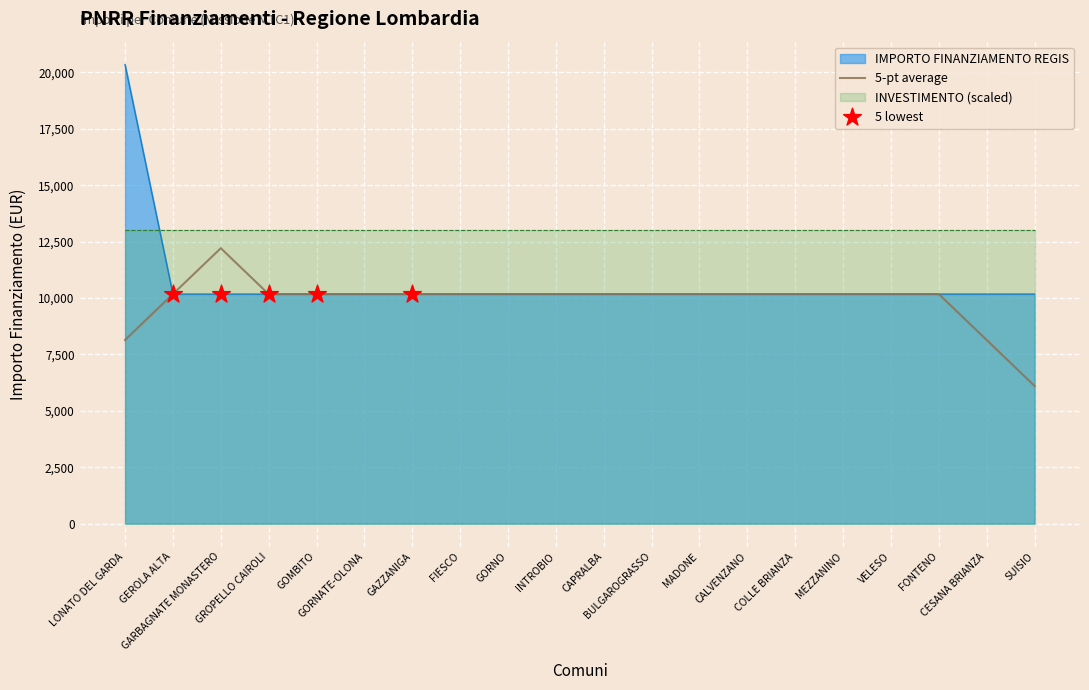

Between INTROBIO and MADONE, which is larger?

INTROBIO